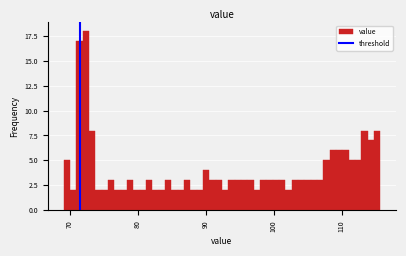

Around what value on the x-axis is the tallest bar? Give the approximate position of its centre, as read against the axis.

72